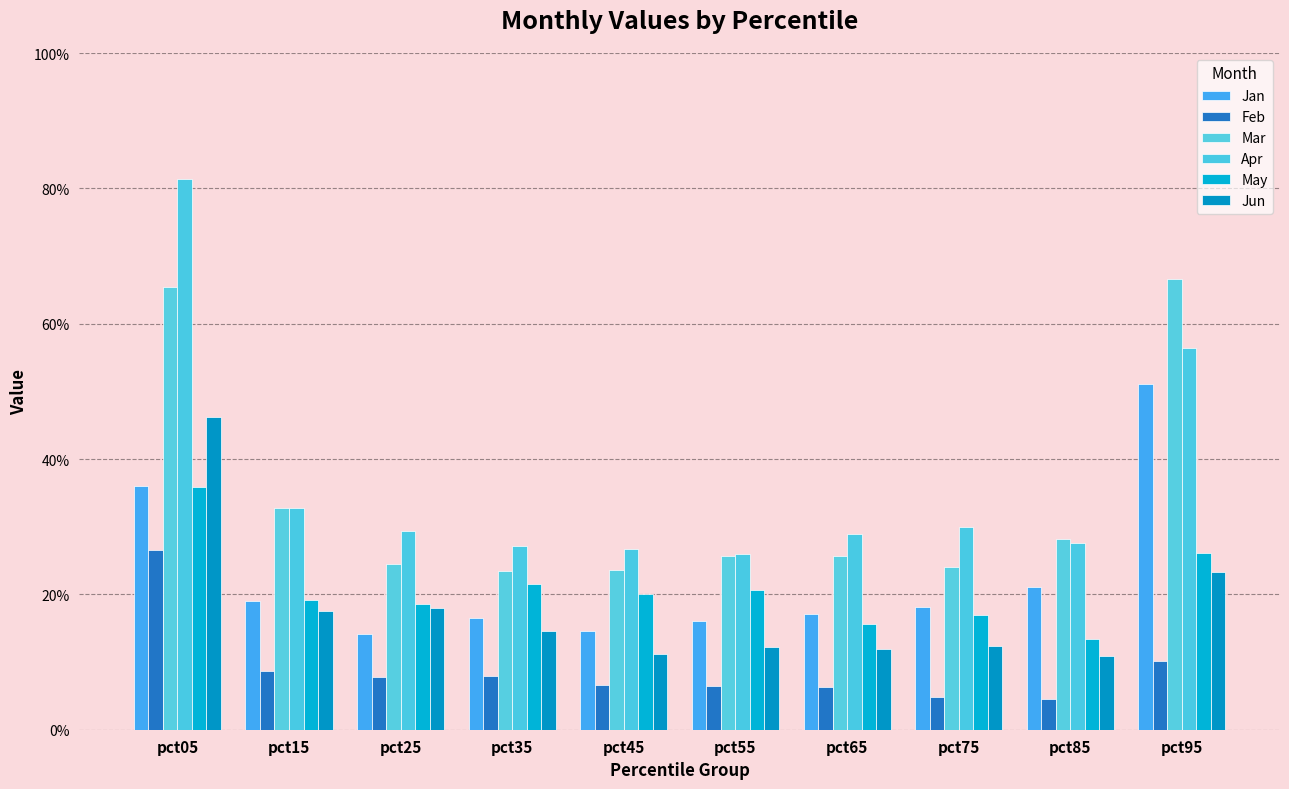

What is the difference between the maximum and minimum values in the May series?

0.2